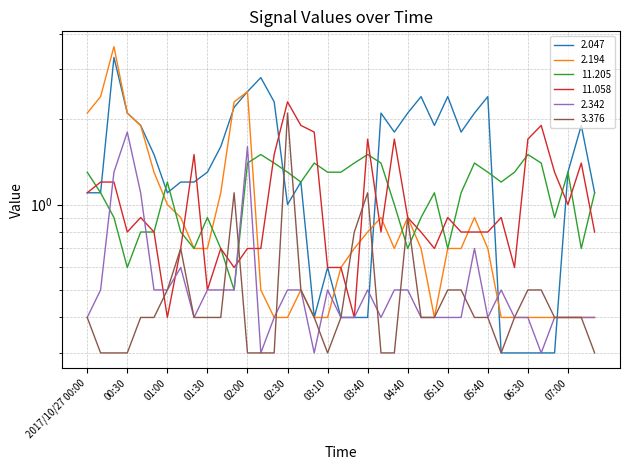

How many interior local peaks does the 11.205 series have?

9